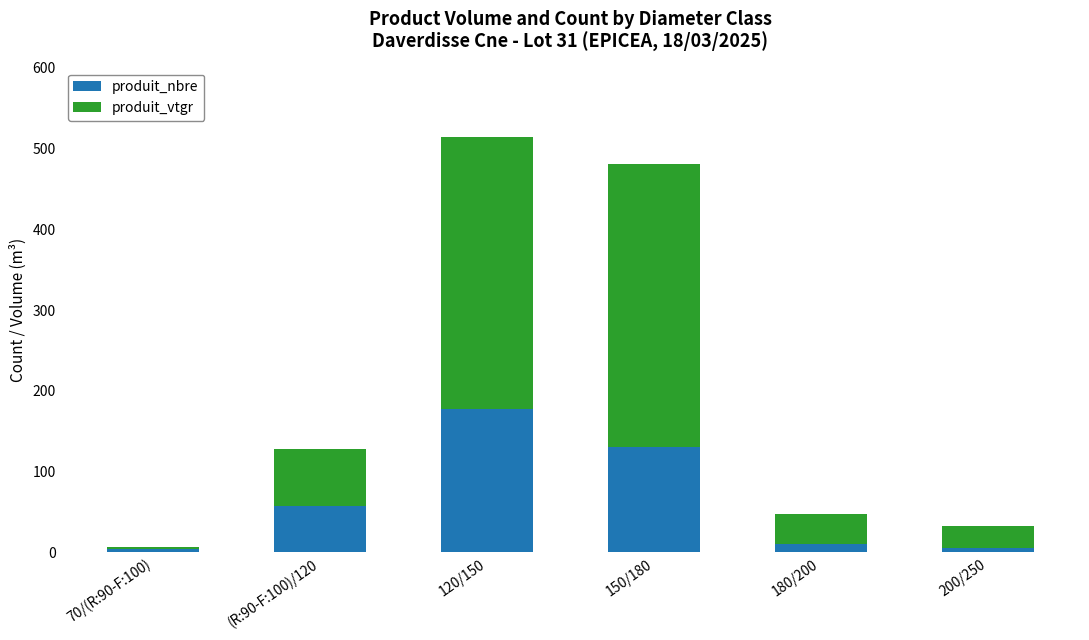

How many data points does each series have?

6